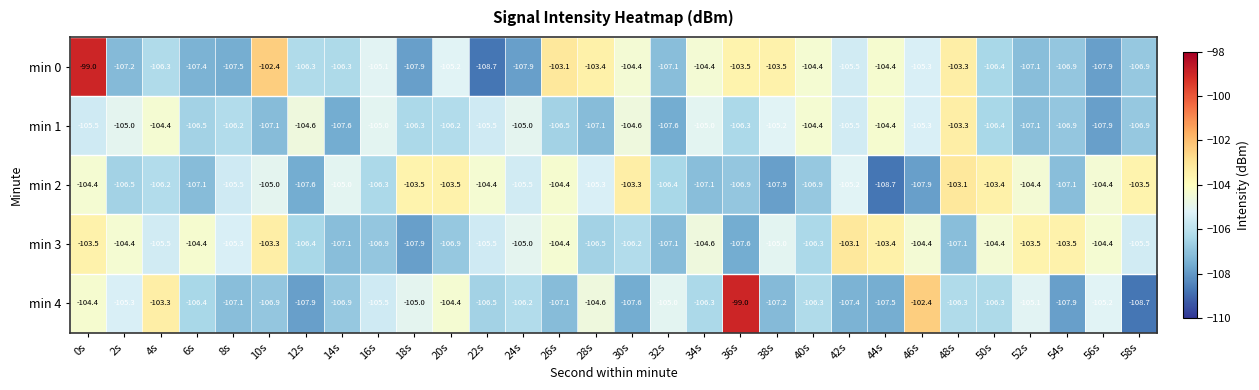

What is the sum of the min 1 values at 40s and 36s?

-210.7